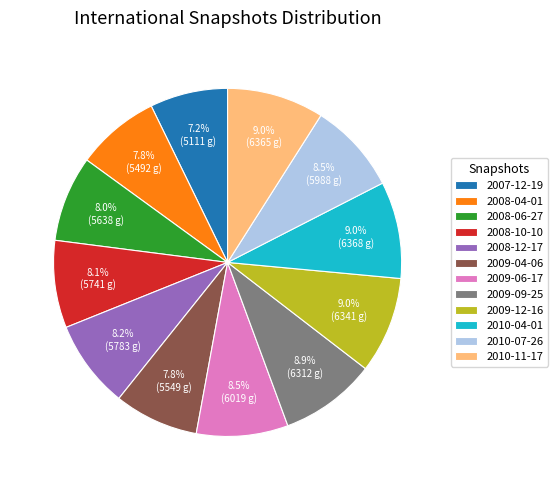

How much of the chart is everything except 2008-10-10?

91.9%